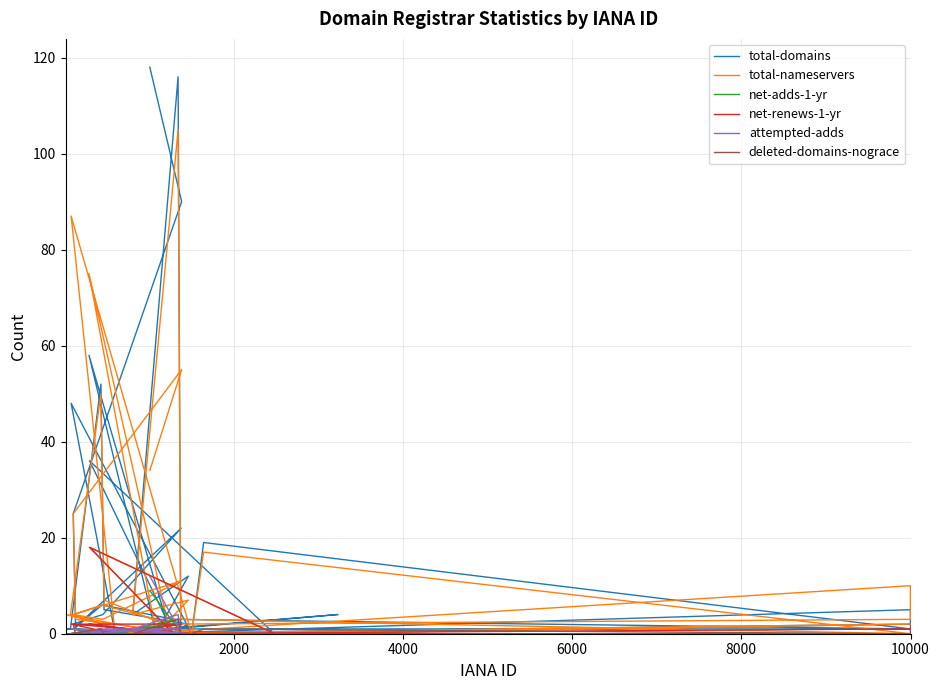

How many positive values does the net-adds-1-yr series have?

6